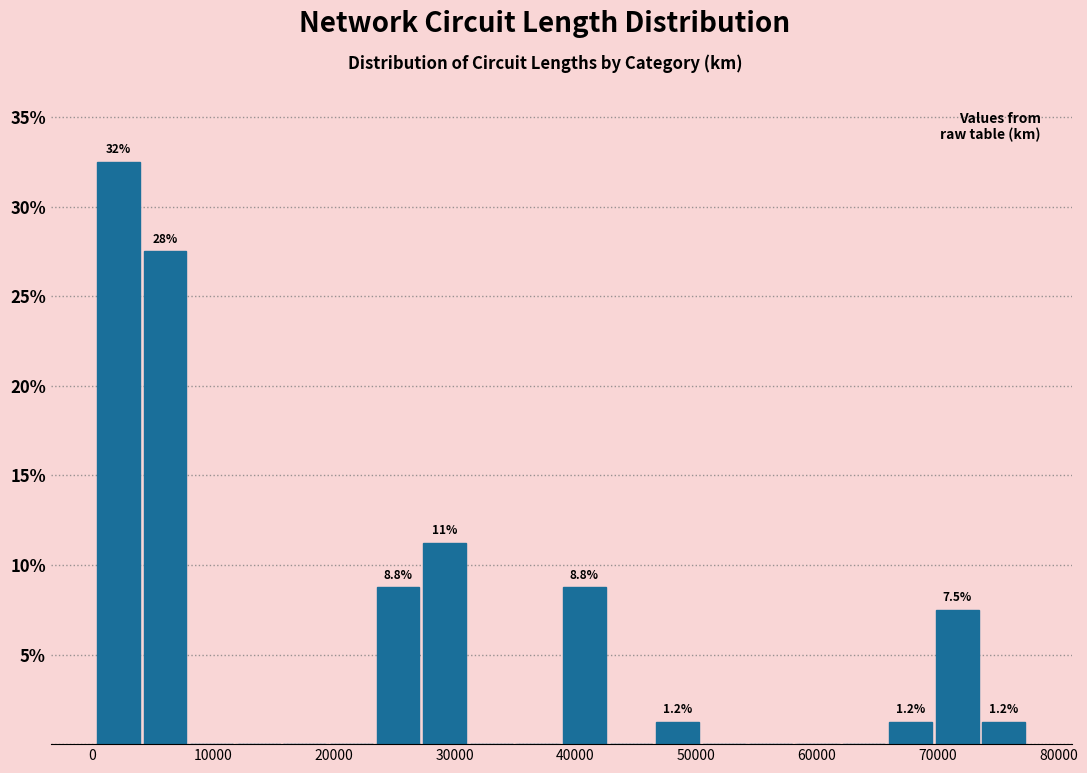

Around what value on the x-axis is the tallest bar? Give the approximate position of its centre, as read against the axis.

2000